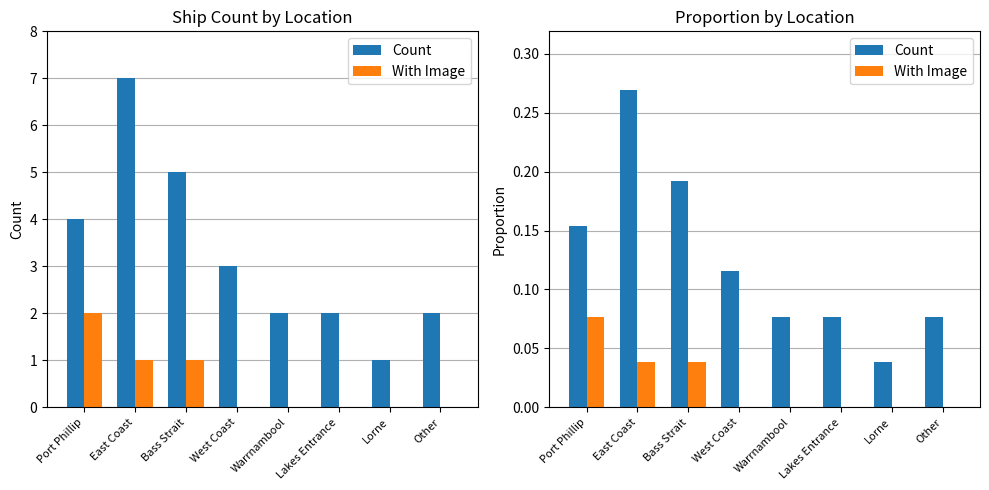

Reading right to left, extract all data points from this chart.

Count: Other=0.1	Lorne=0.0	Lakes Entrance=0.1	Warrnambool=0.1	West Coast=0.1	Bass Strait=0.2	East Coast=0.3	Port Phillip=0.2
With Image: Other=0.0	Lorne=0.0	Lakes Entrance=0.0	Warrnambool=0.0	West Coast=0.0	Bass Strait=0.0	East Coast=0.0	Port Phillip=0.1